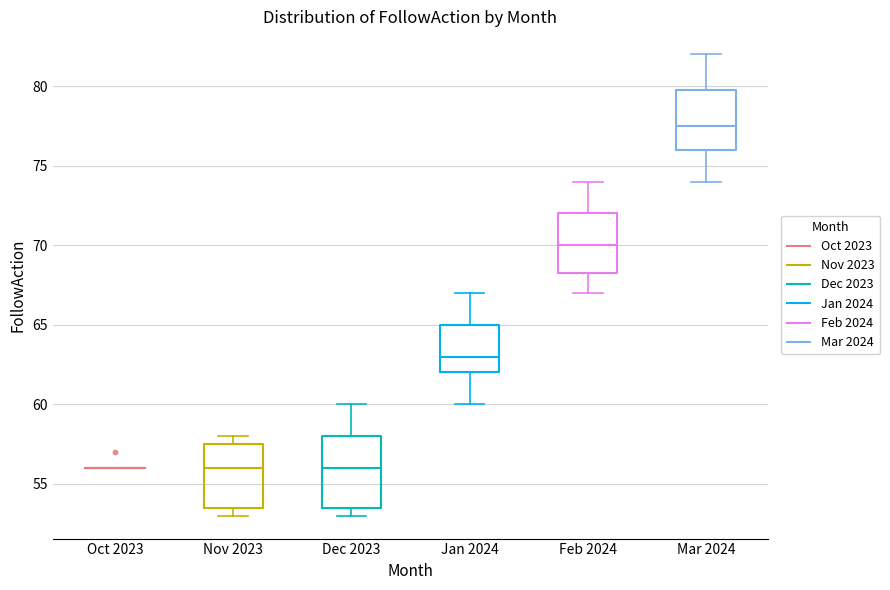

Comparing the boxes themselves (not the whiskers), which one is the tallest?

Dec 2023